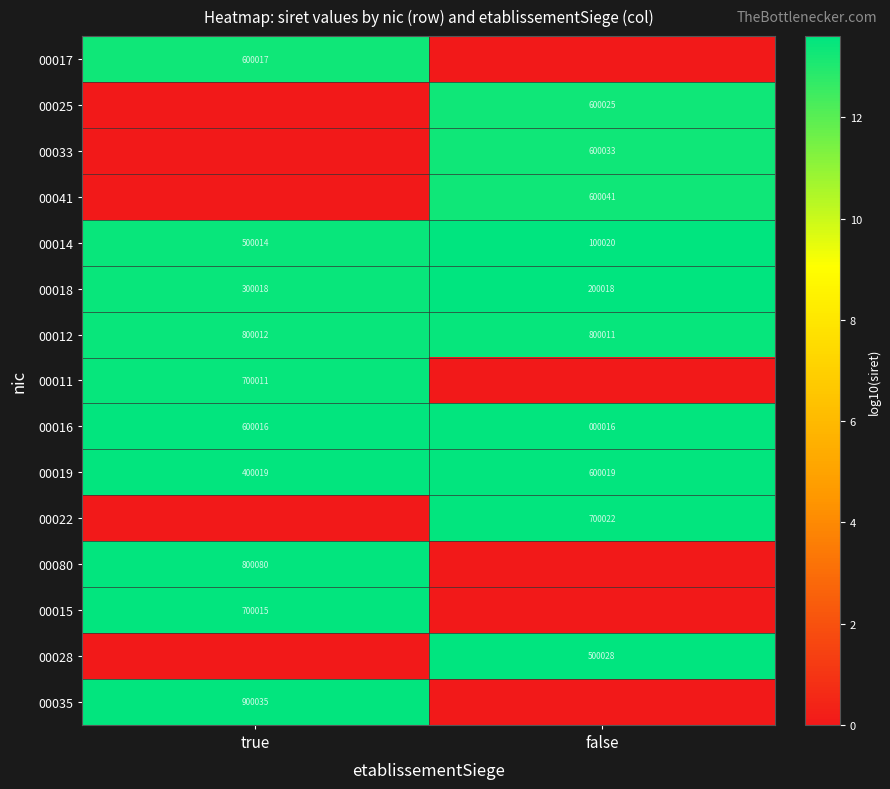

Is it true that 00028 equals 799566 at false?

False